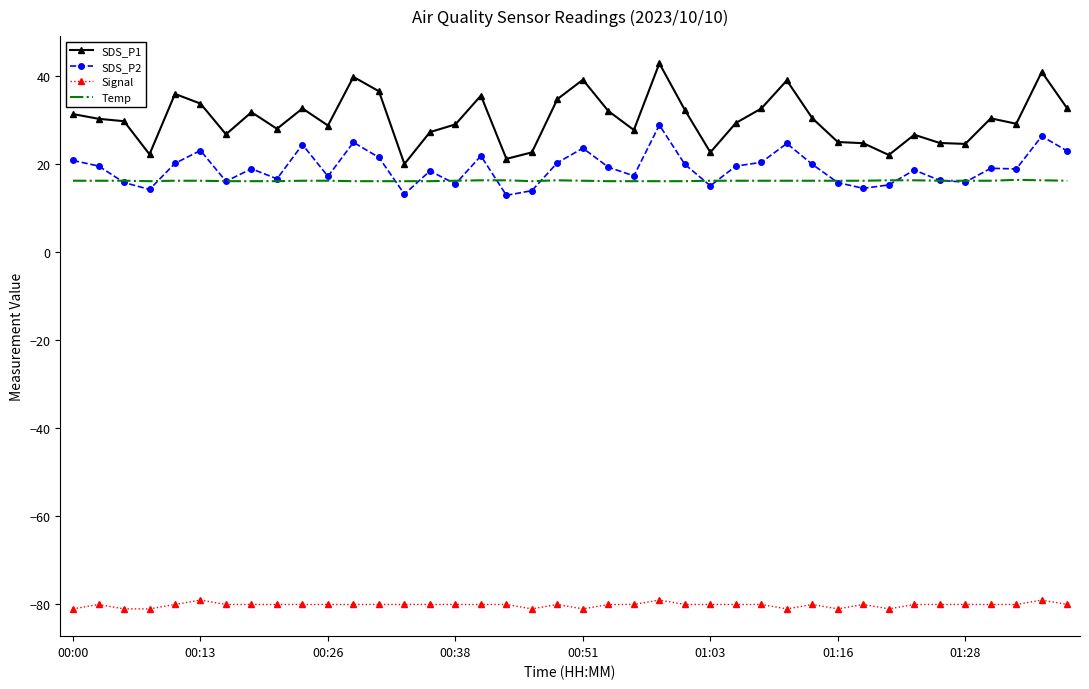

Rank the series by their maximum value, from highest to lowest.

SDS_P1, SDS_P2, Temp, Signal